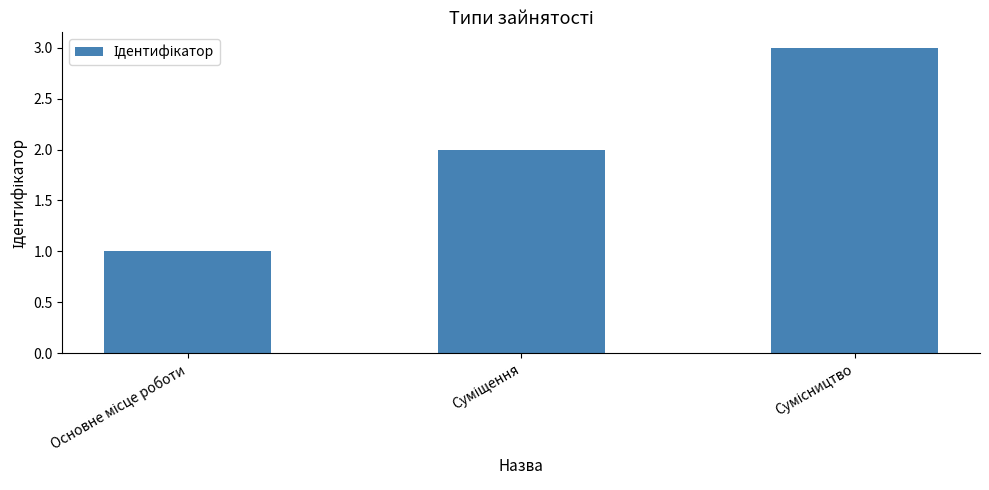

Reading right to left, list all the values displayed in this chart.

3	2	1